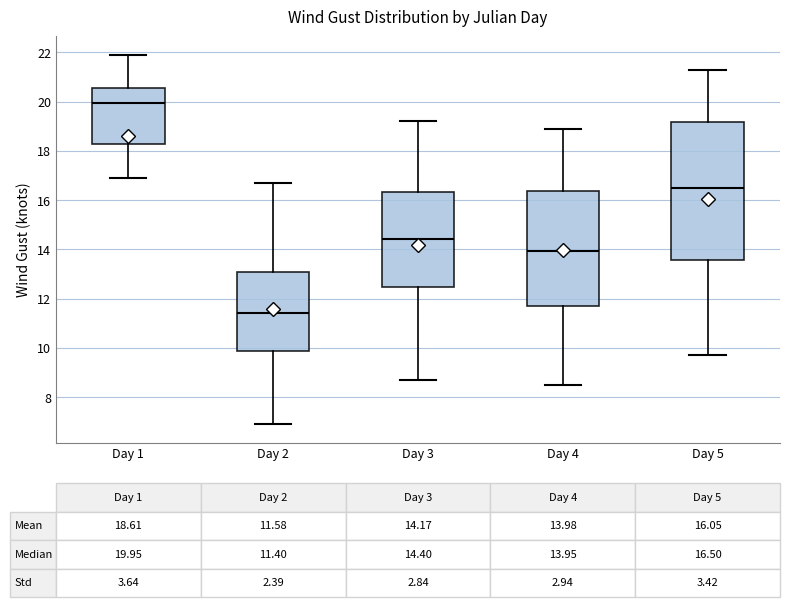

Which box's median line is the lowest?

Day 2